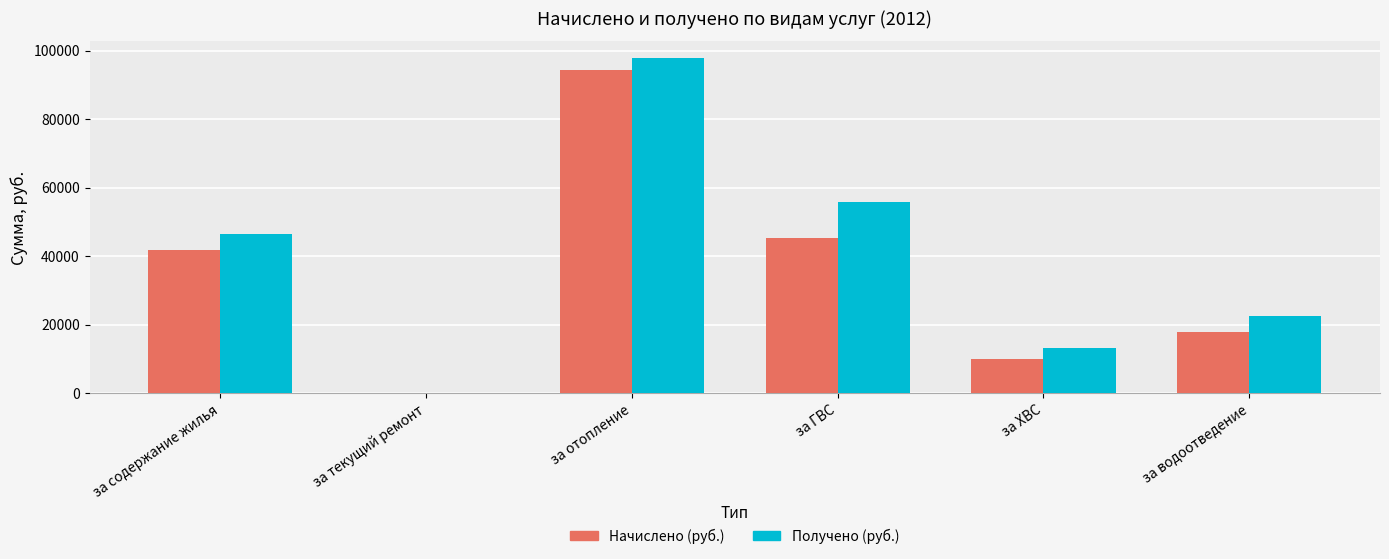

What is the sum of all Получено (руб.) values?

235996.9